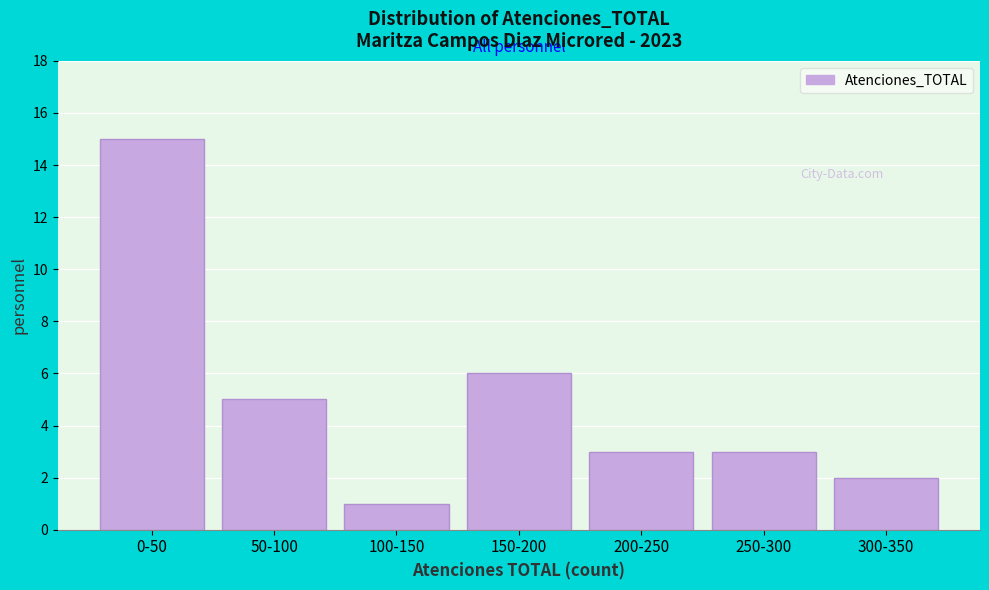

Reading left to right, transcribe all the data shown in this chart.

15	5	1	6	3	3	2